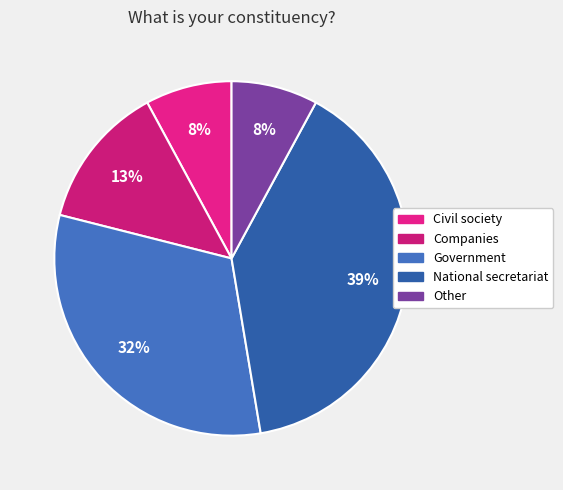

Rank the categories by value from lowest to highest.

Civil society, Other, Companies, Government, National secretariat